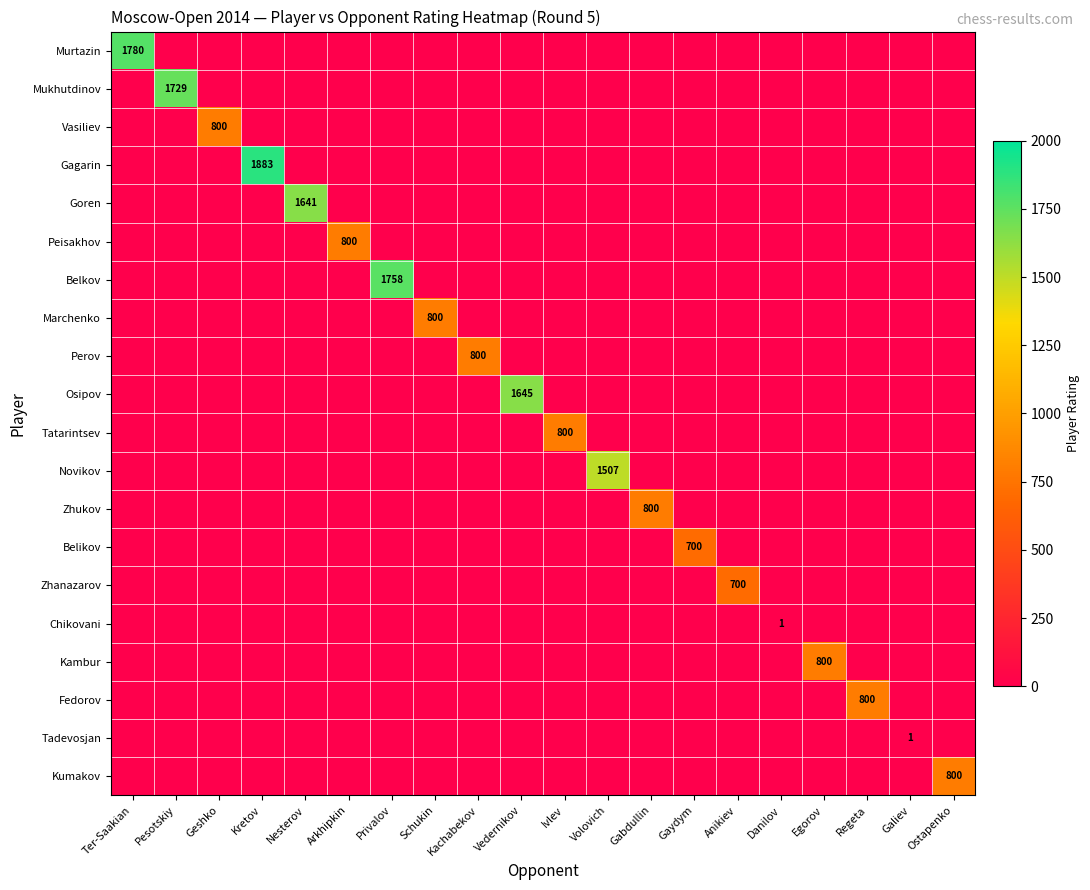

The value of Kambur at Privalov is 322. True or false?

False